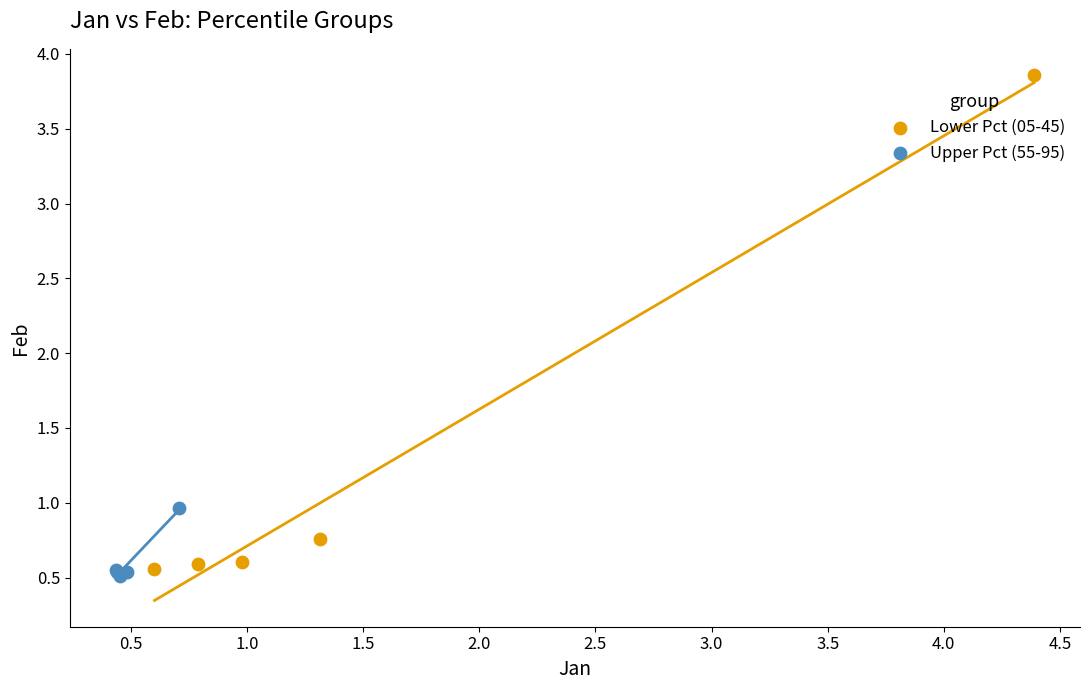

Which series has the largest Y range (max minus min)?

Lower Pct (05-45)